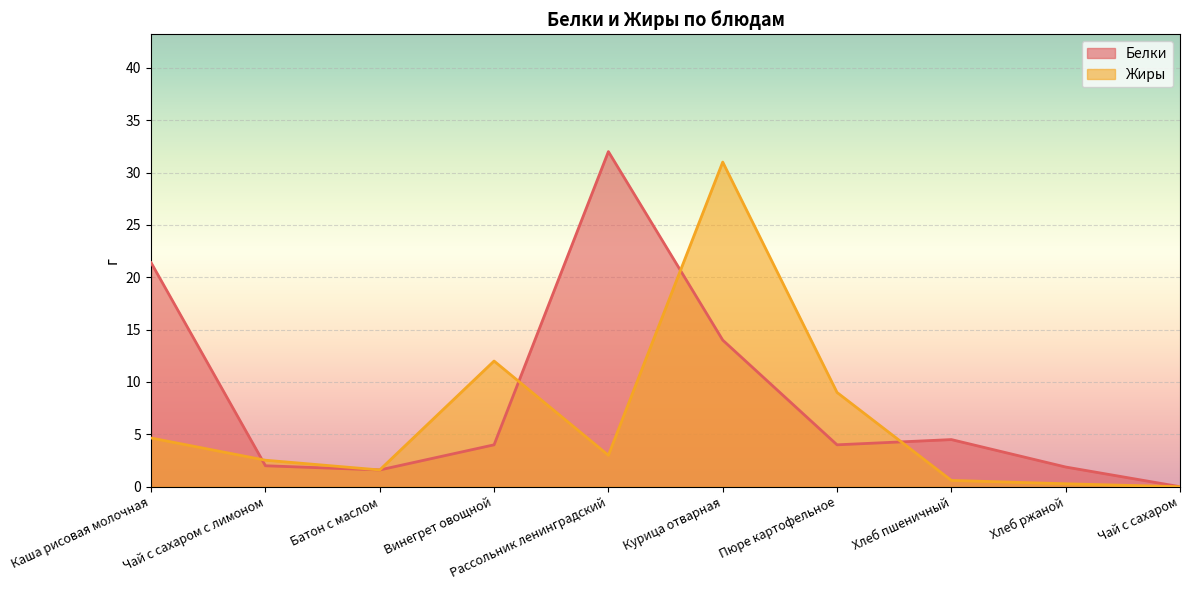

Which series has the largest total across all categories?

Белки